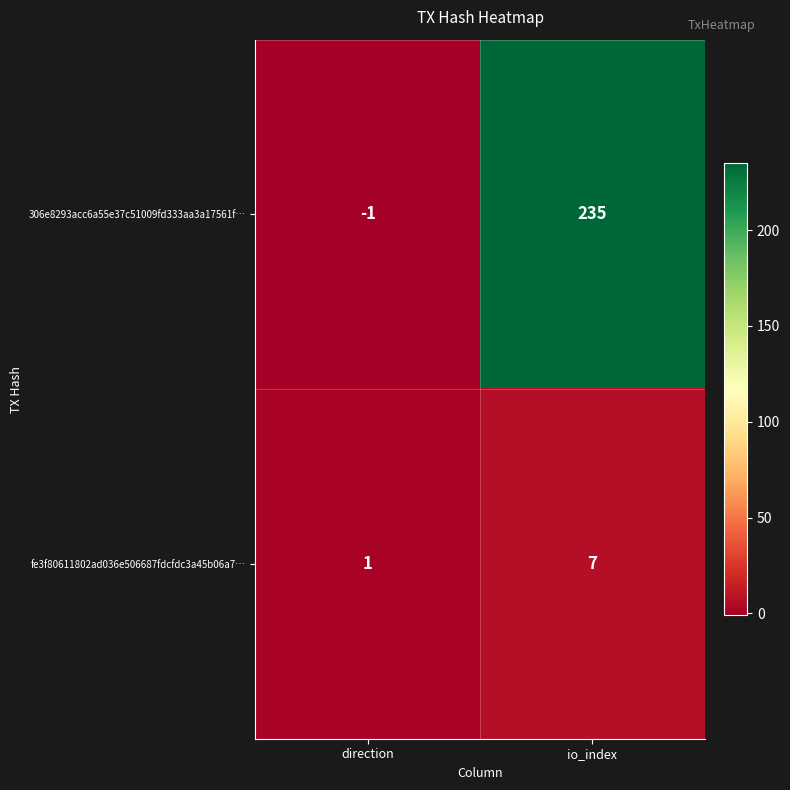

Reading left to right, transcribe all the data shown in this chart.

306e8293acc6a55e37c51009fd333aa3a17561f…: -1	235
fe3f80611802ad036e506687fdcfdc3a45b06a7…: 1	7